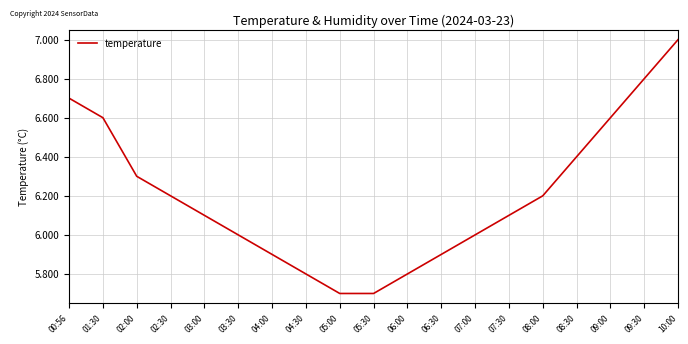

What is the ratio of the value at 05:00 to the value at 06:00?

1.0